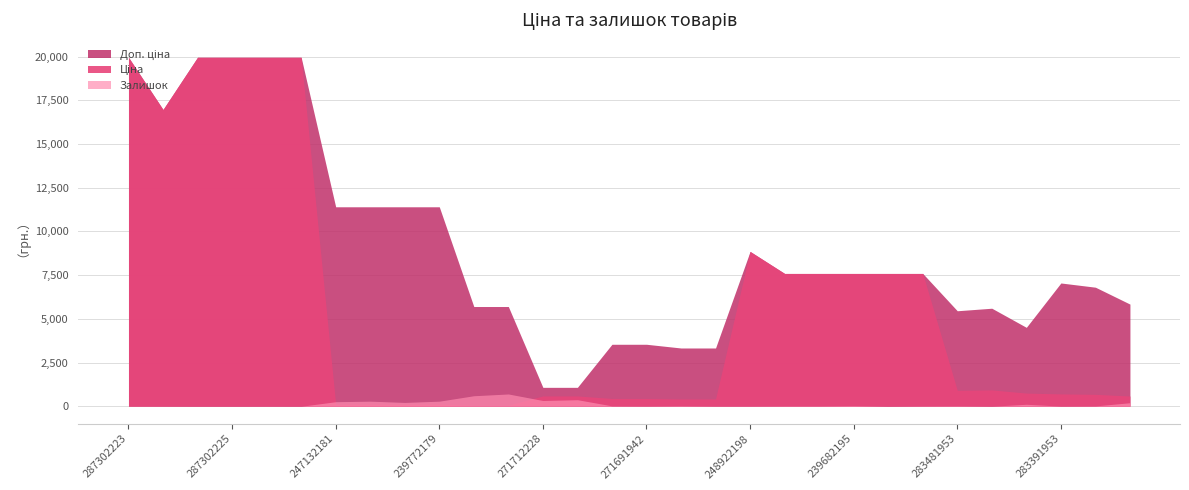

List the labels in order of Доп. ціна value, smallest first.

271712228, 271712227, 271681948, 271681942, 271691948, 271691942, 283421953, 283481953, 283451953, 239732195, 239732179, 283331953, 283361953, 283391953, 247052181, 247052180, 239682195, 239682193, 239682179, 248922198, 247132181, 247132180, 239772195, 239772179, 287292222, 287302223, 287302226, 287302225, 287302224, 287301833